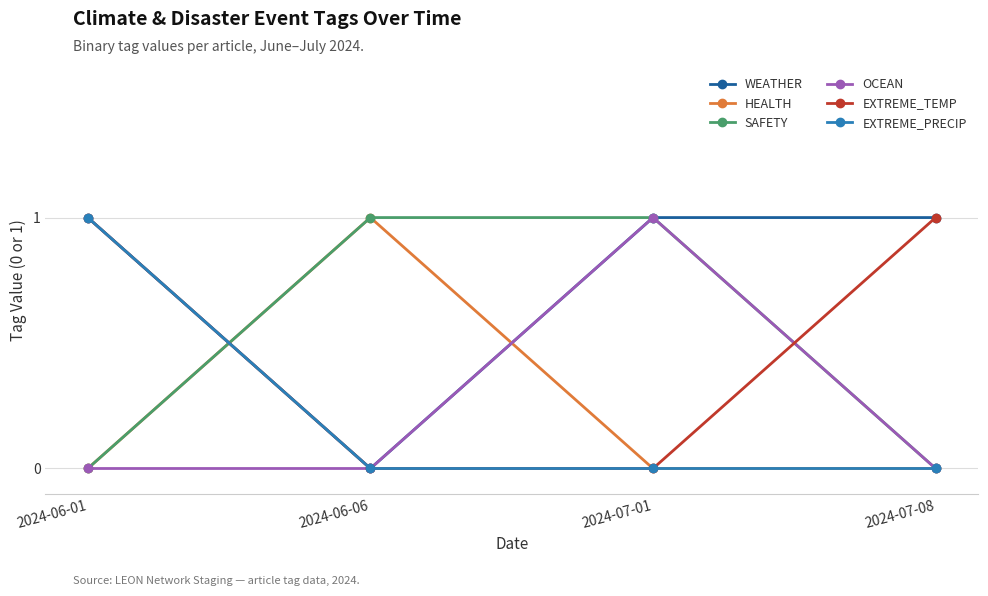

What is the label of the 1st point from the left?

2024-06-01